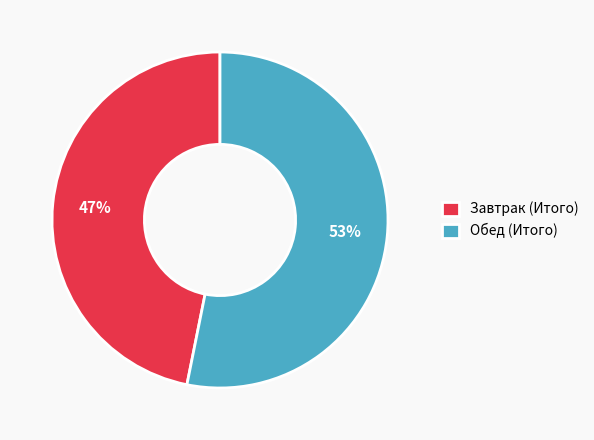

Which category accounts for the majority?

Обед (Итого)